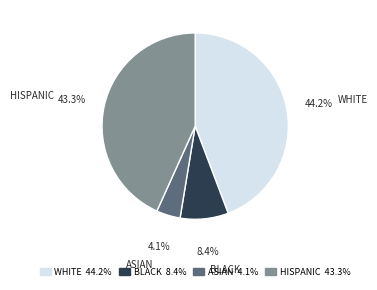

Is it true that WHITE is 34% of the pie?

False